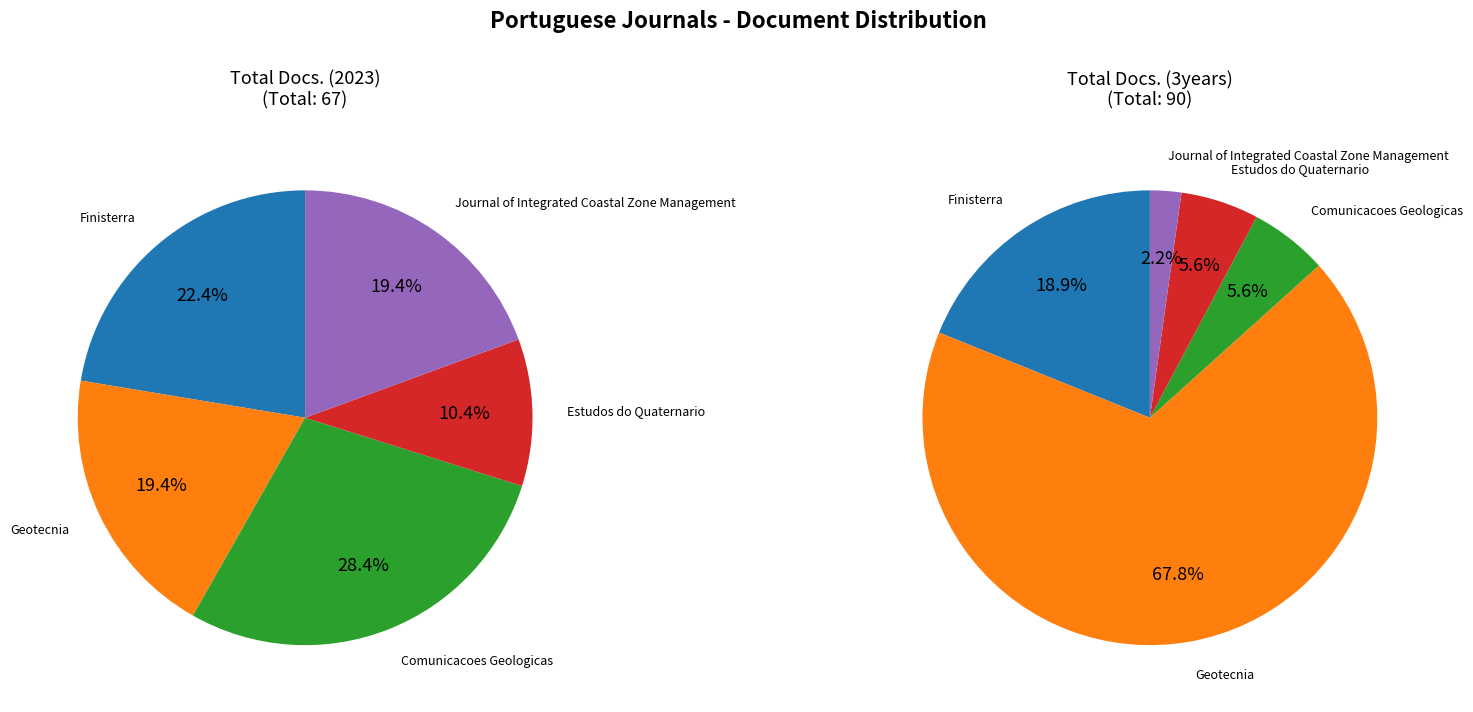

Which series has the widest spread of values?

Total Docs. (3years)